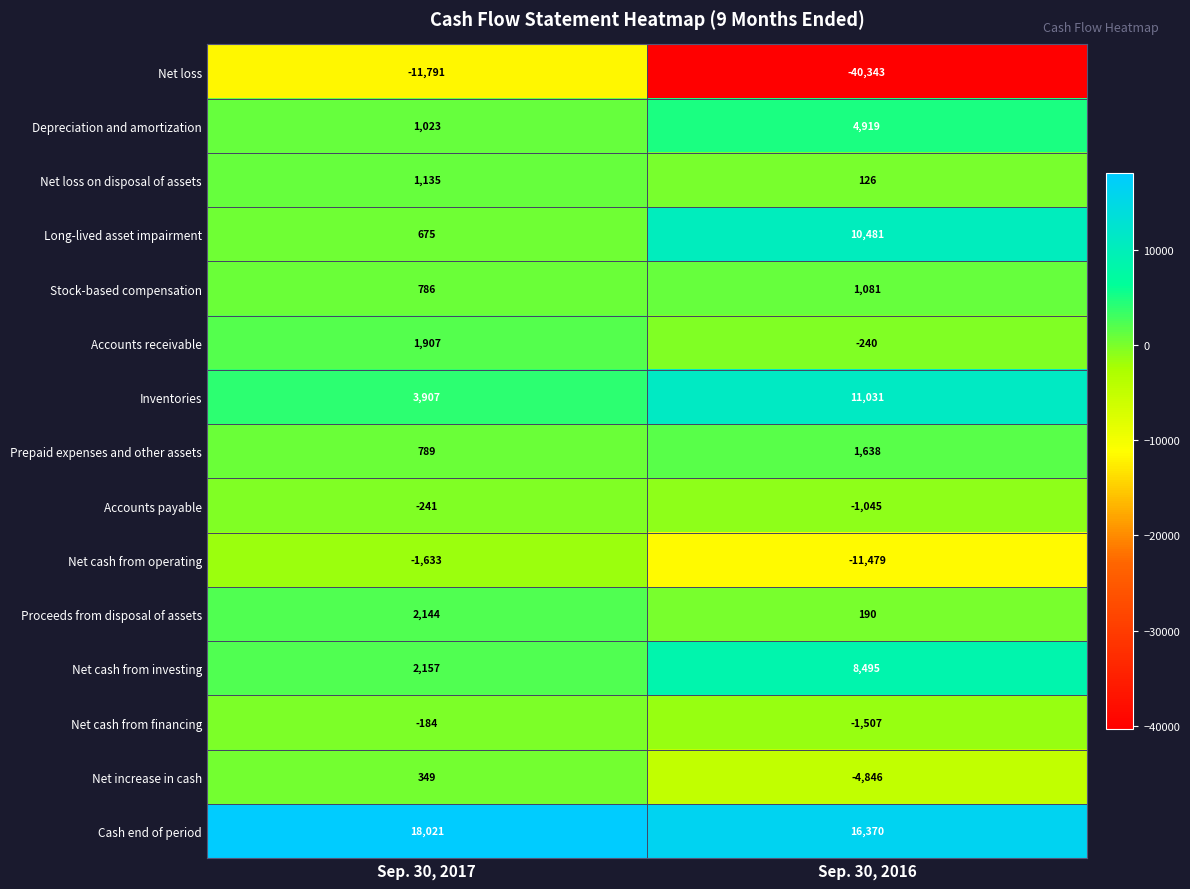

Reading right to left, transcribe all the data shown in this chart.

Net loss: Sep. 30, 2016=-40343	Sep. 30, 2017=-11791
Depreciation and amortization: Sep. 30, 2016=4919	Sep. 30, 2017=1023
Net loss on disposal of assets: Sep. 30, 2016=126	Sep. 30, 2017=1135
Long-lived asset impairment: Sep. 30, 2016=10481	Sep. 30, 2017=675
Stock-based compensation: Sep. 30, 2016=1081	Sep. 30, 2017=786
Accounts receivable: Sep. 30, 2016=-240	Sep. 30, 2017=1907
Inventories: Sep. 30, 2016=11031	Sep. 30, 2017=3907
Prepaid expenses and other assets: Sep. 30, 2016=1638	Sep. 30, 2017=789
Accounts payable: Sep. 30, 2016=-1045	Sep. 30, 2017=-241
Net cash from operating: Sep. 30, 2016=-11479	Sep. 30, 2017=-1633
Proceeds from disposal of assets: Sep. 30, 2016=190	Sep. 30, 2017=2144
Net cash from investing: Sep. 30, 2016=8495	Sep. 30, 2017=2157
Net cash from financing: Sep. 30, 2016=-1507	Sep. 30, 2017=-184
Net increase in cash: Sep. 30, 2016=-4846	Sep. 30, 2017=349
Cash end of period: Sep. 30, 2016=16370	Sep. 30, 2017=18021